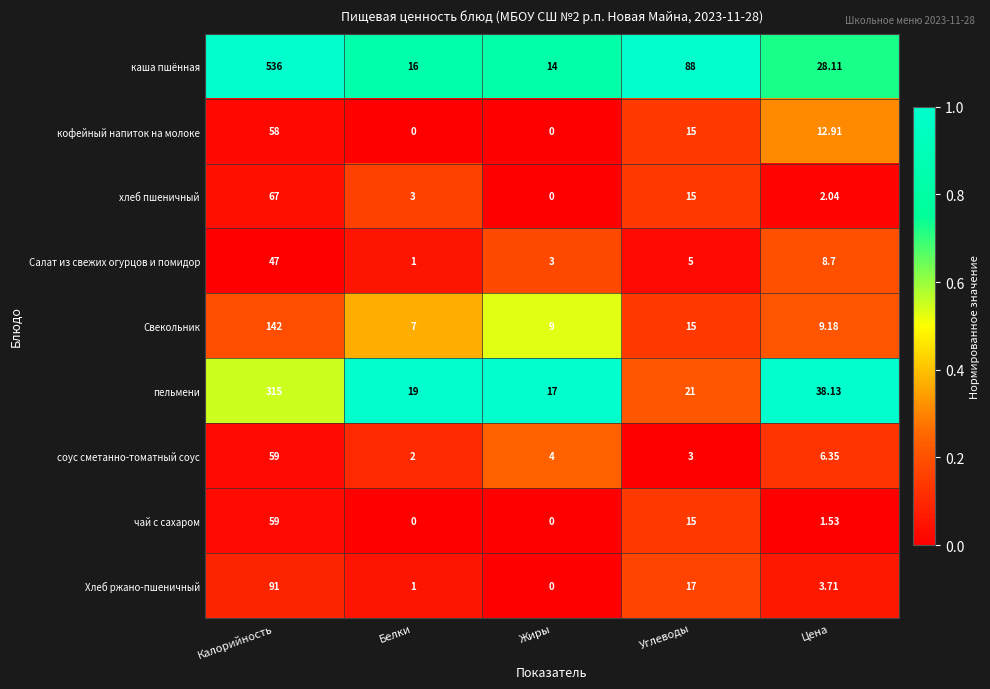

At how many categories does at least one series exceed 0?

5